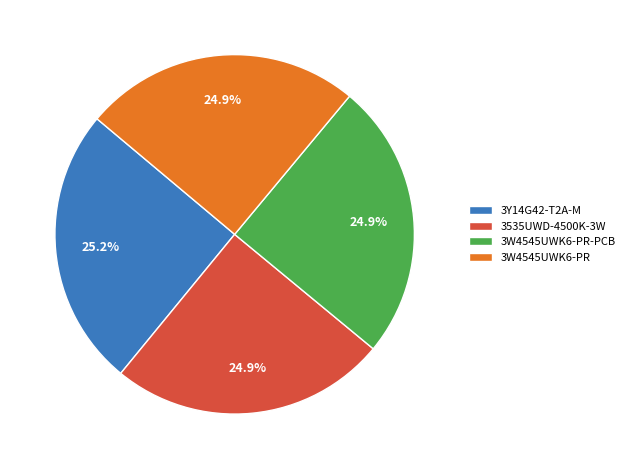

What is the ratio of the value at 3Y14G42-T2A-M to the value at 3W4545UWK6-PR-PCB?

1.0